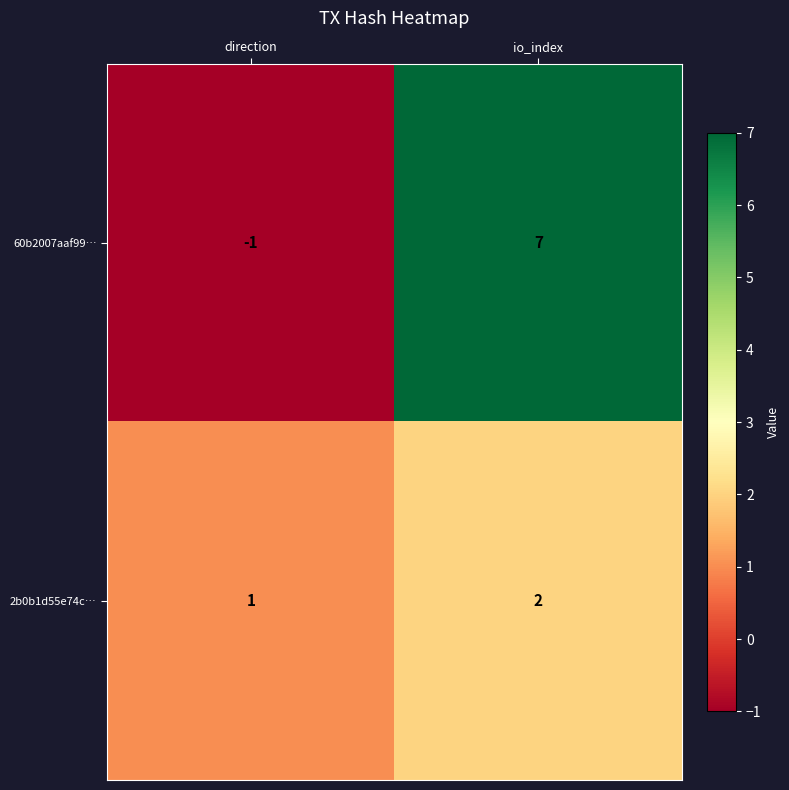

Rank the series by their average value, from lowest to highest.

2b0b1d55e74c…, 60b2007aaf99…